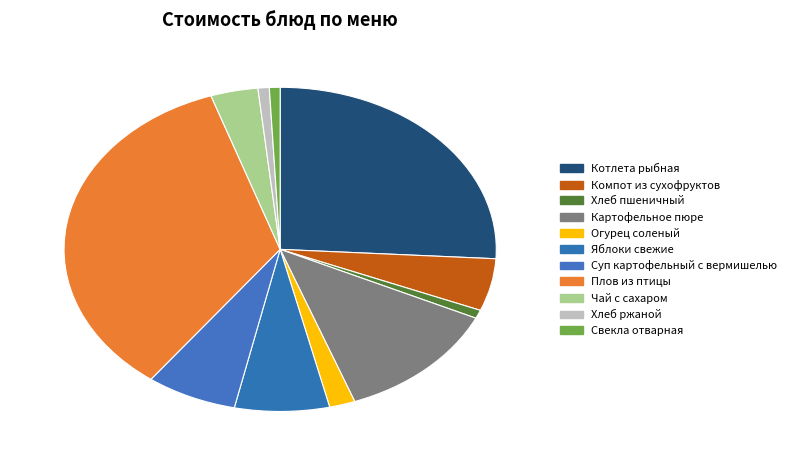

The Суп картофельный с вермишелью slice represents 7% of the pie. True or false?

True